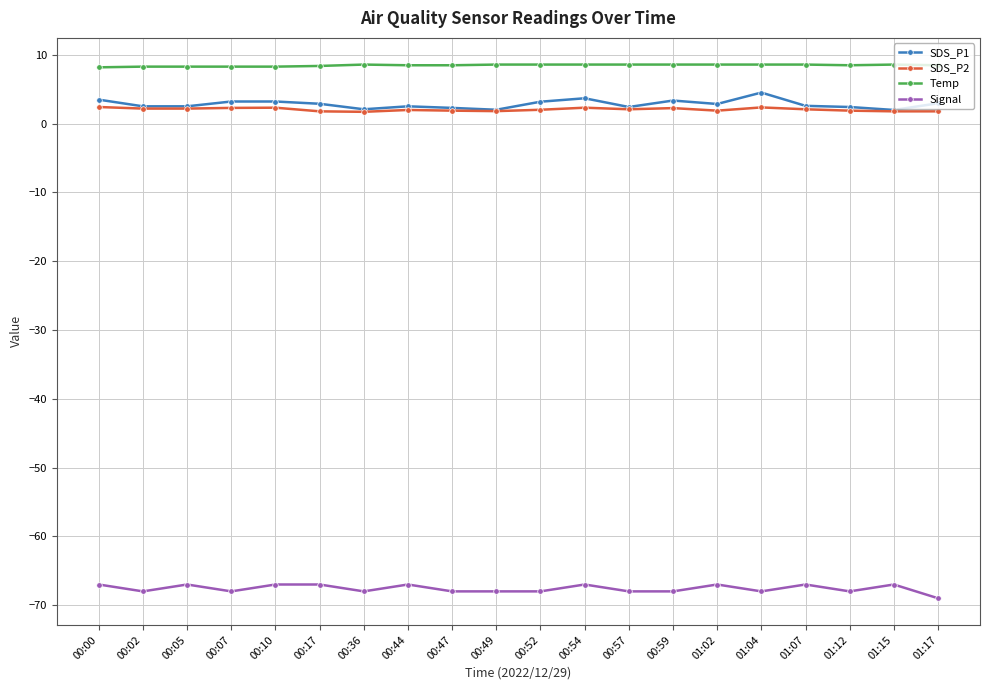

True or false: Signal has a value of -95.1 at 01:15.

False